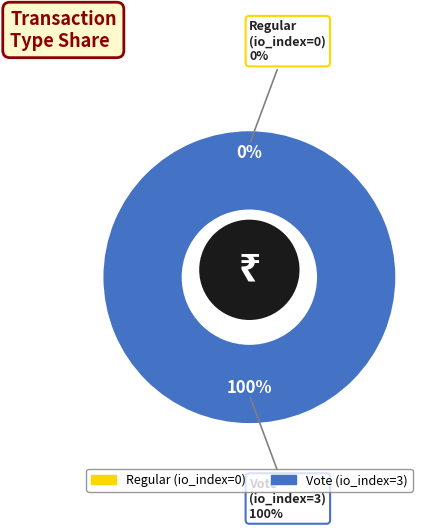

To the nearest percent, what is the difference between the largest and smallest slice percentages?

100%